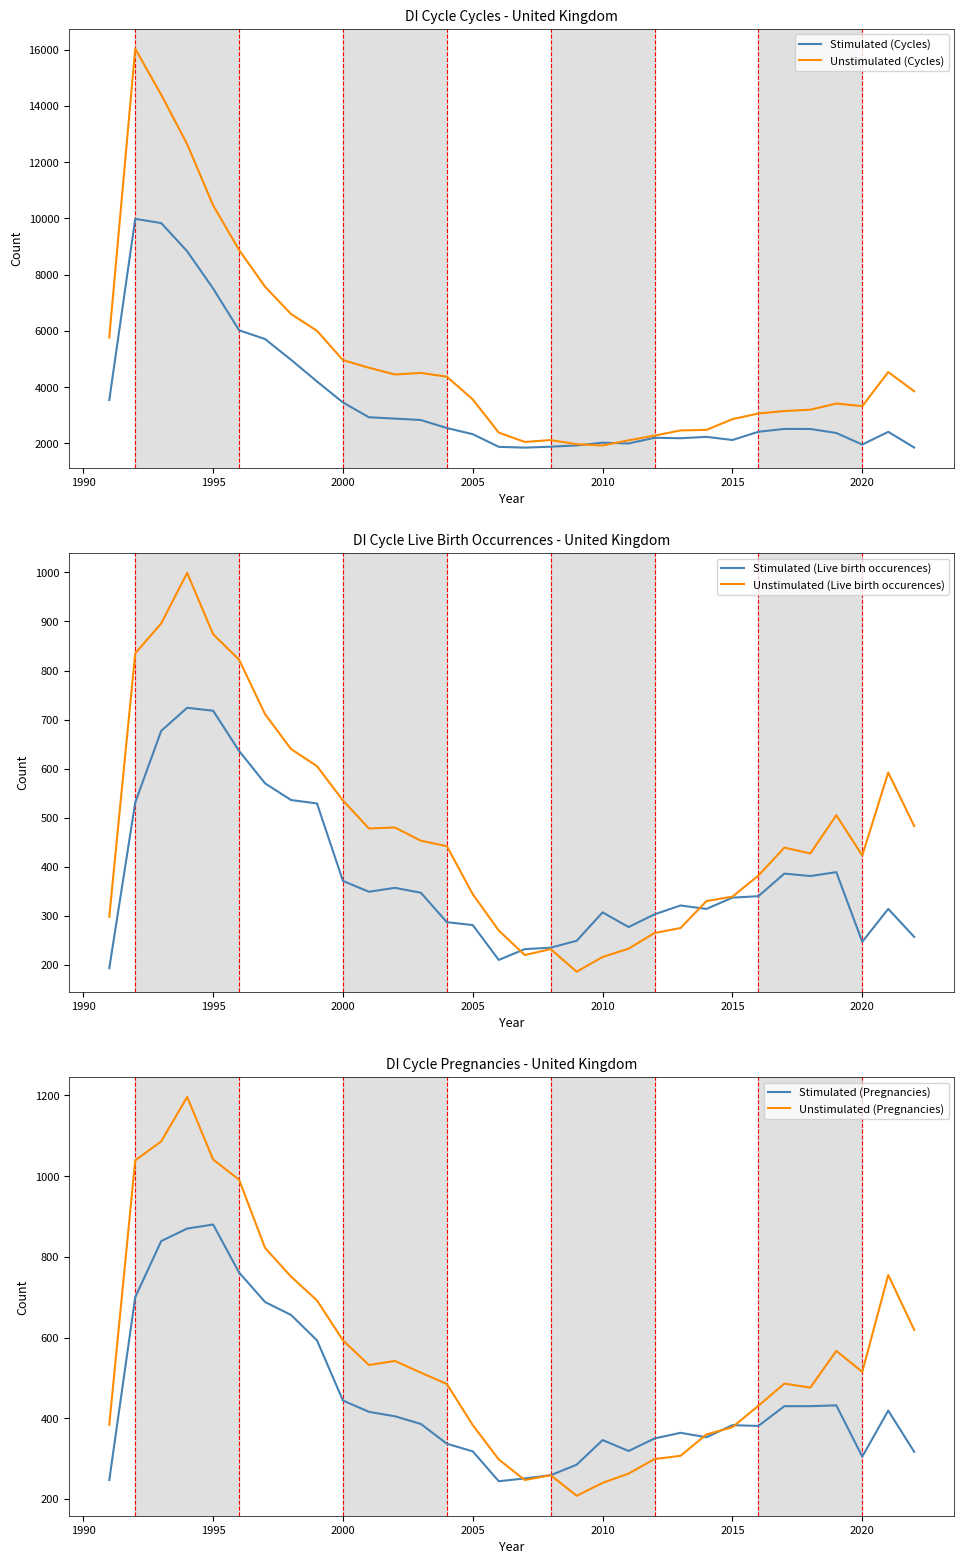

What is the highest value of the Unstimulated (Cycles) series?

16027